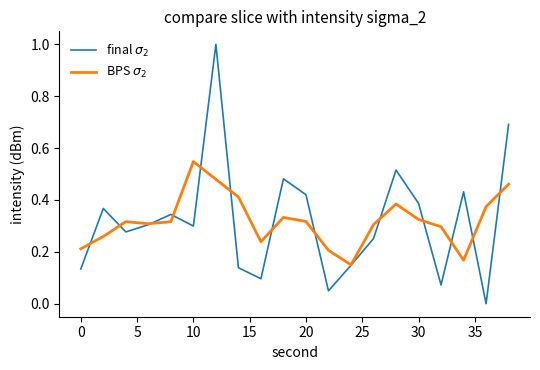

Is this an area chart (filled region under the line)?

No